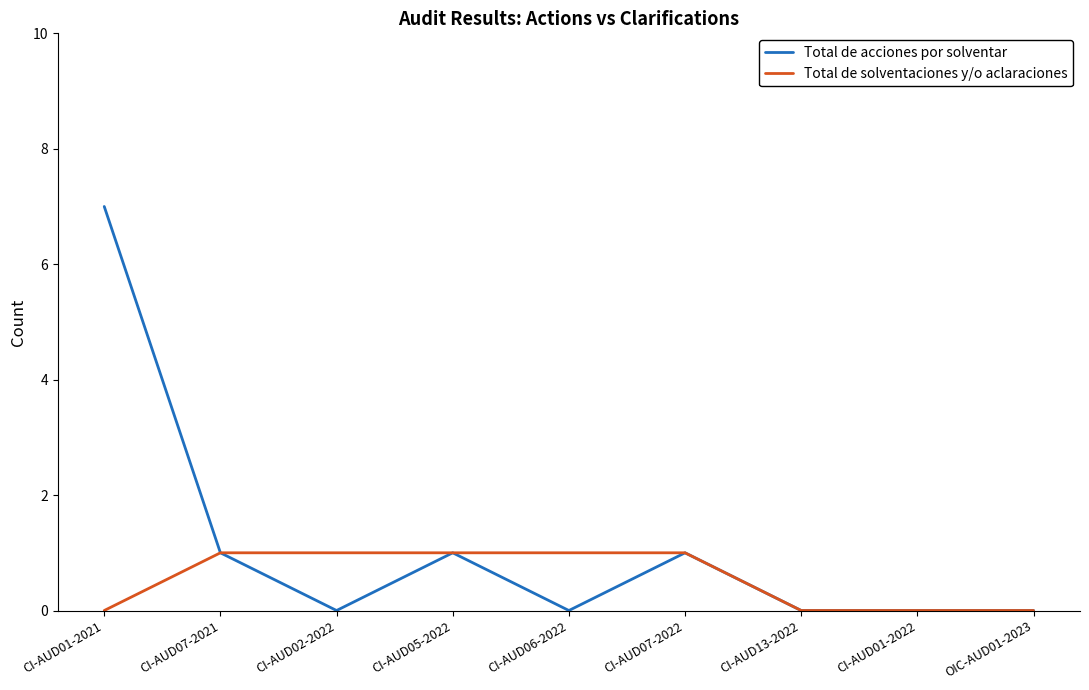

How many lines are shown in the chart?

2